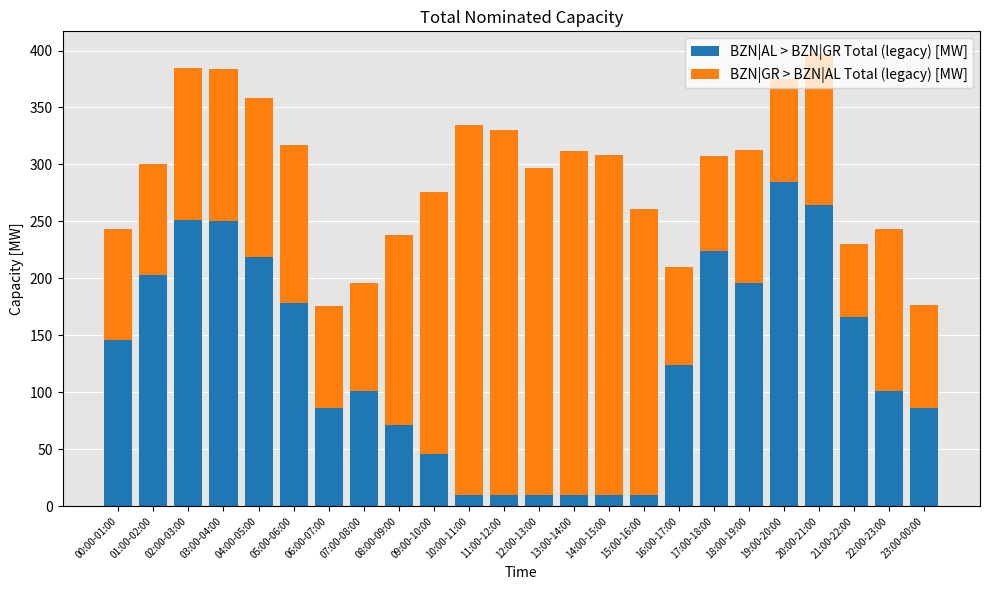

What is the lowest value of the BZN|AL > BZN|GR Total (legacy) [MW] series?

10